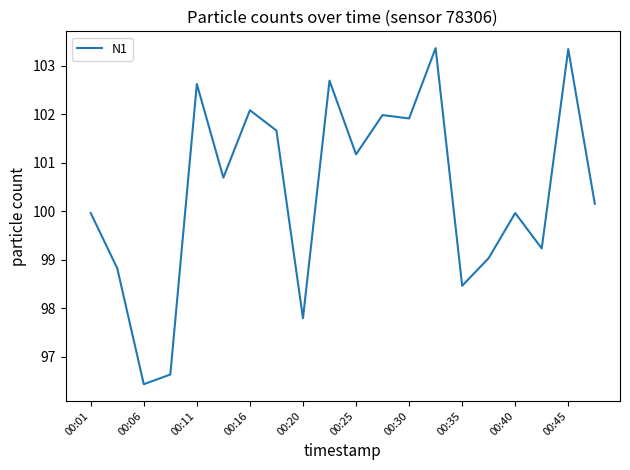

What is the minimum value shown in the chart?

96.4